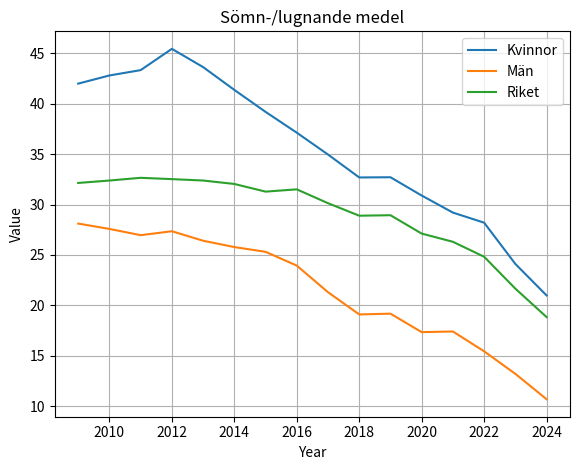

Which series has the largest total across all categories?

Kvinnor